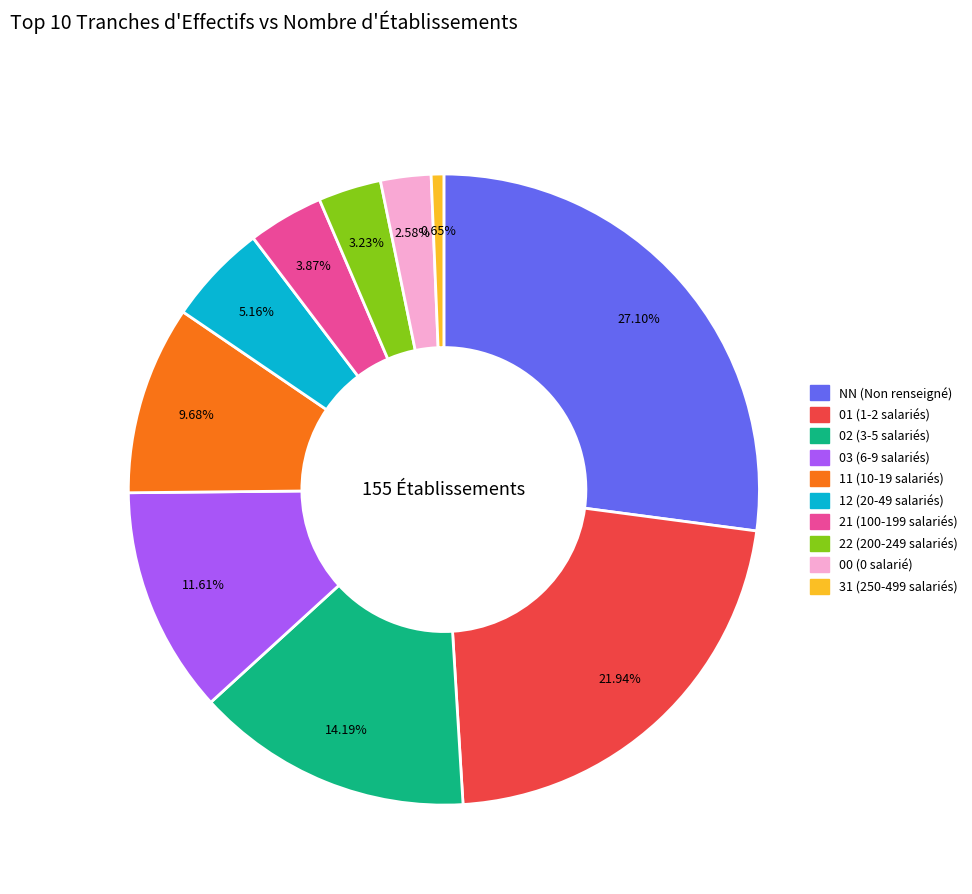

Is it true that 03 is 12% of the pie?

True